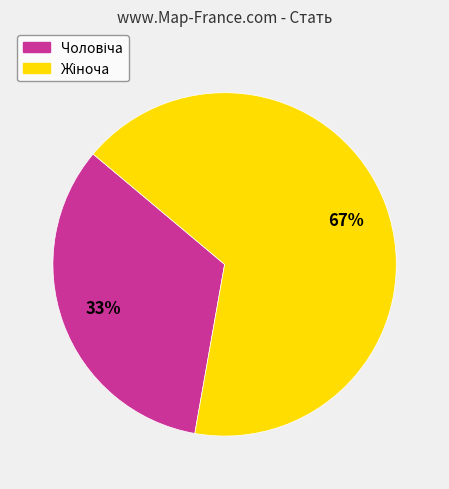

To the nearest percent, what is the average slice percentage?

50%